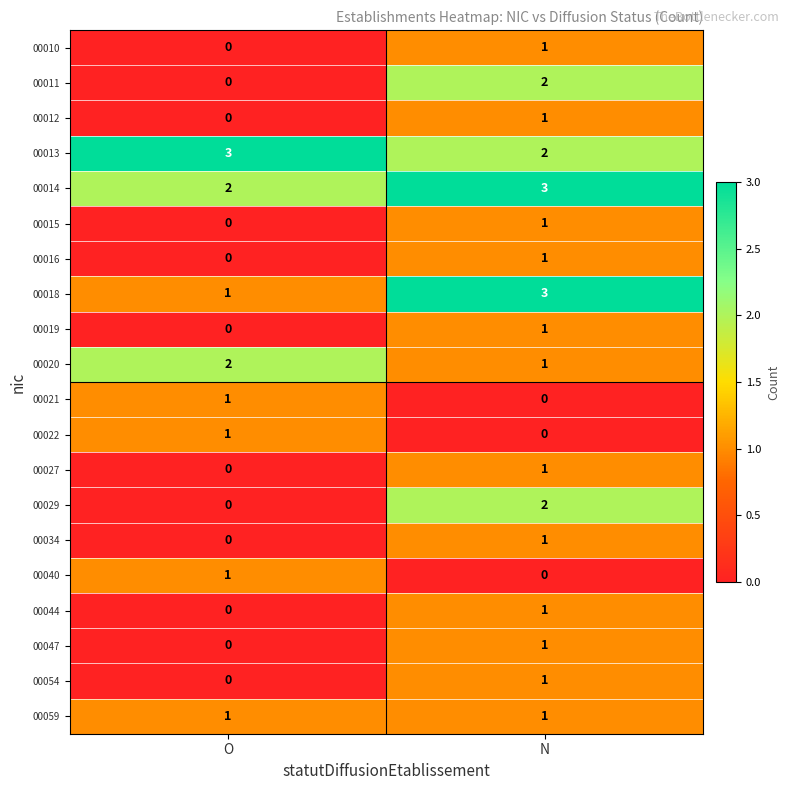

What is the difference between the highest and lowest values at N?

3